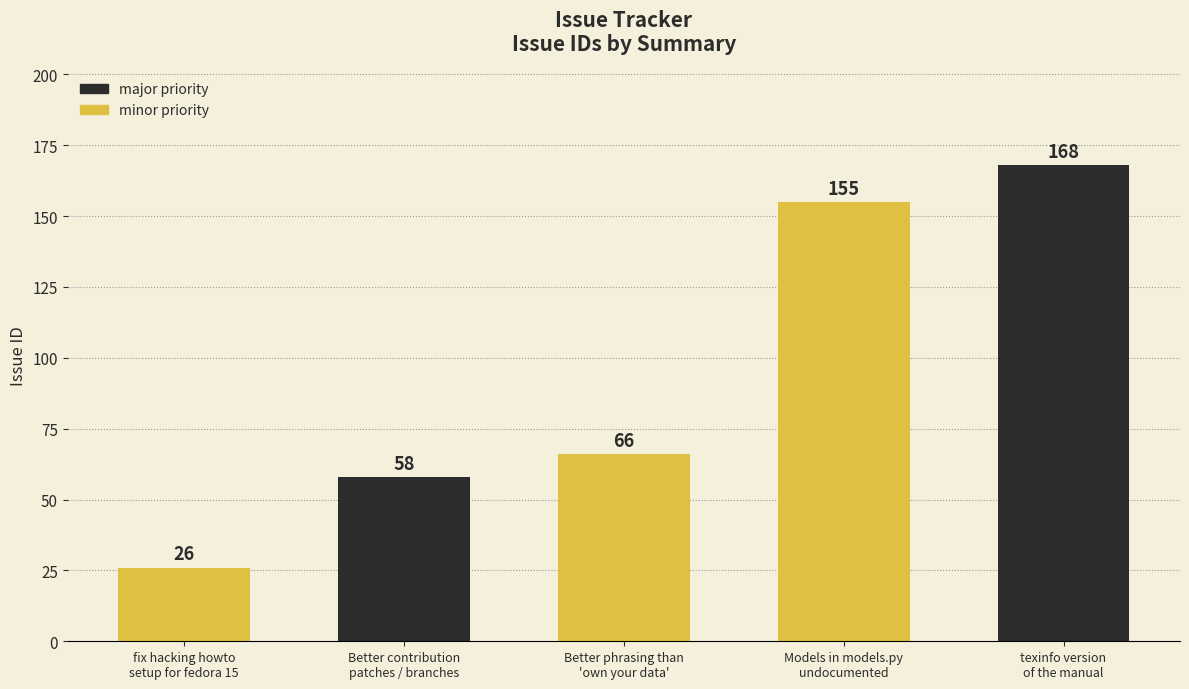

Are the bars grouped side by side (vs. stacked)?

No